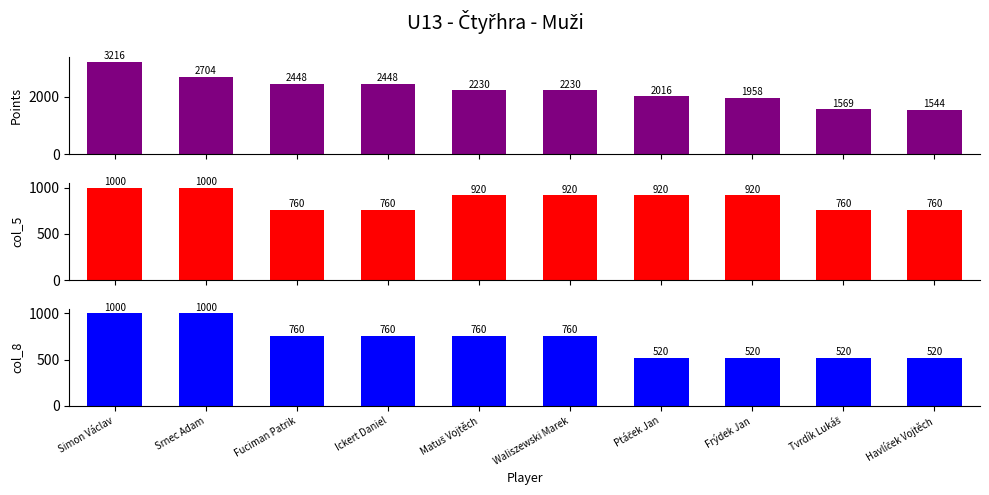

Which series has the largest total across all categories?

Points